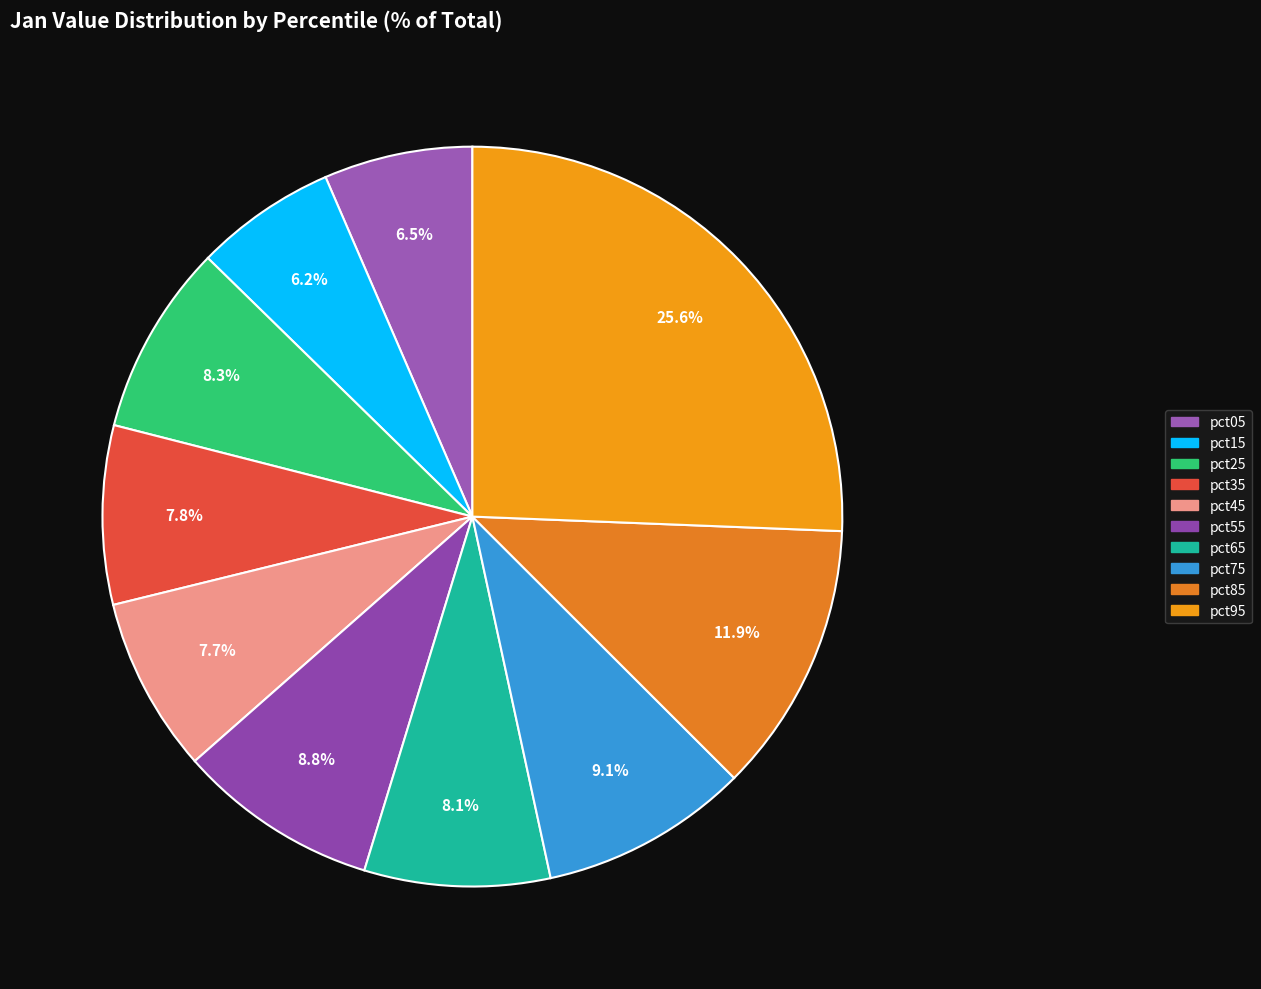

What portion of the pie excludes pct75?

90.9%